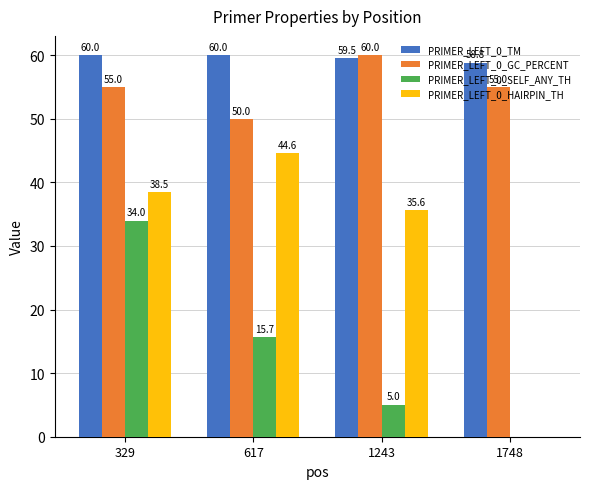

What is the approximate value of PRIMER_LEFT_0_TM at 617?

60.0